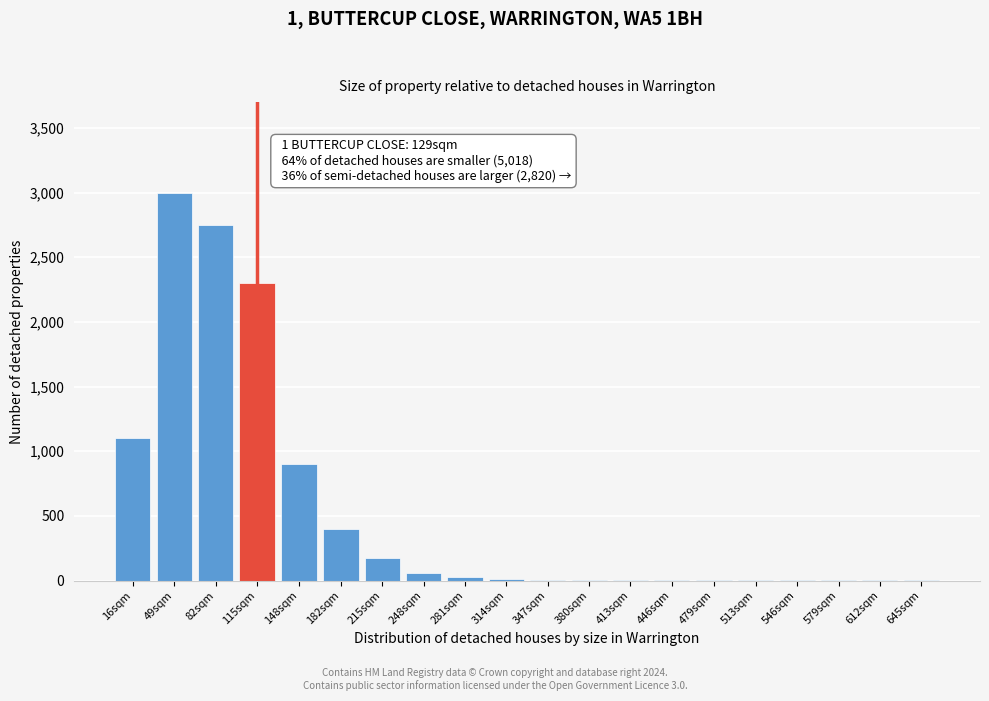

True or false: the data shows 1 at 612sqm.

True